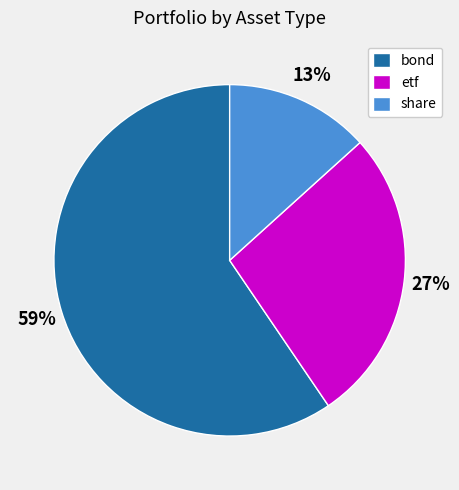

Is the sum of bond and share greater than half?

Yes